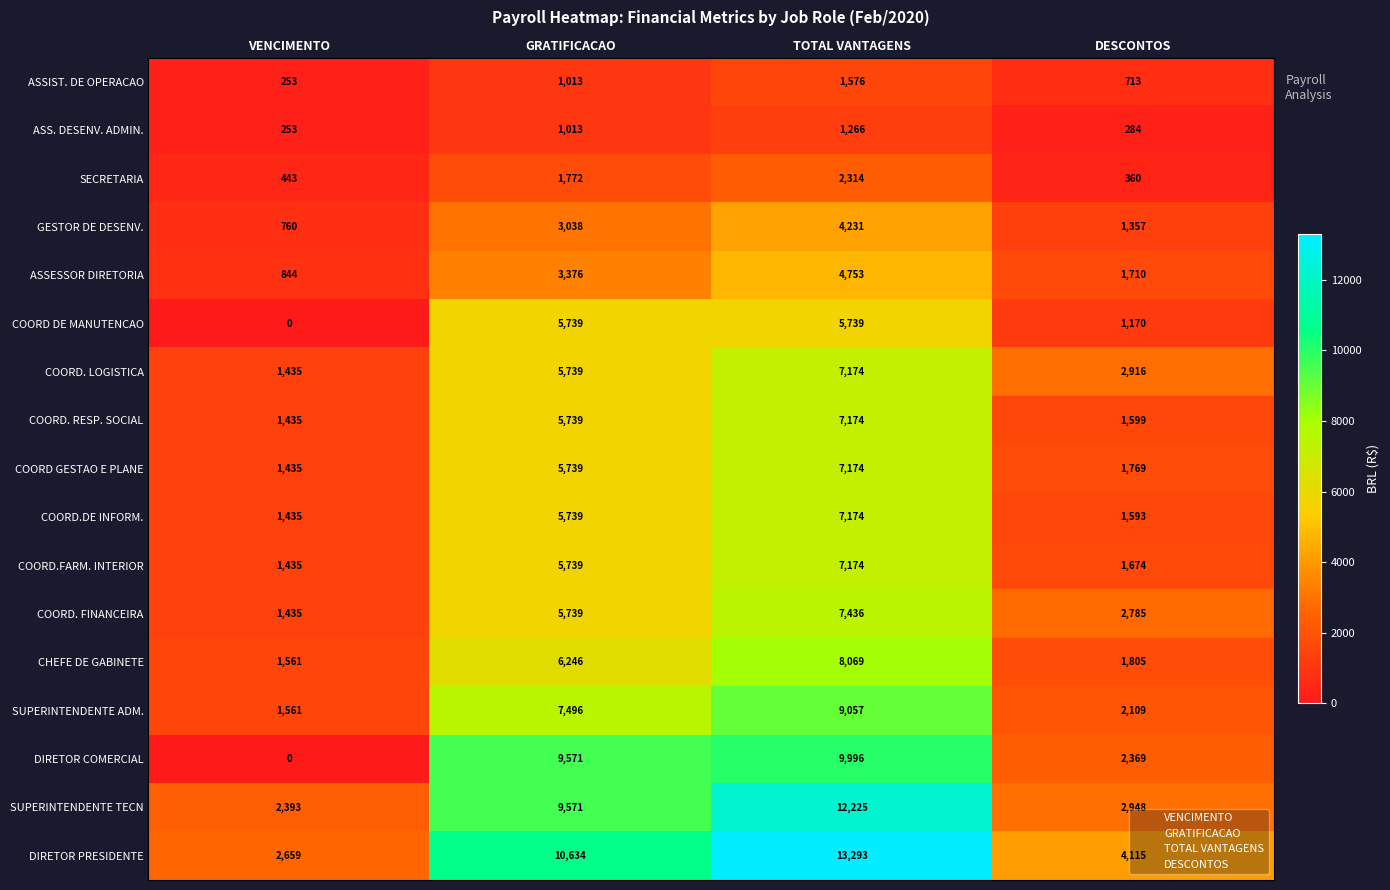

How many data points does each series have?

4